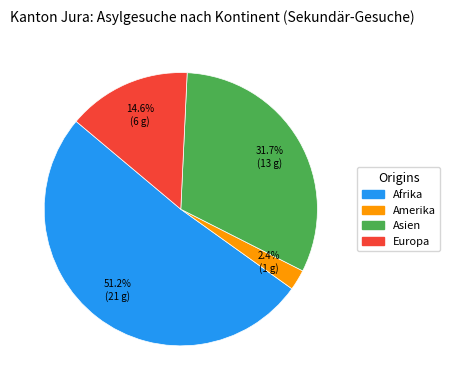

To the nearest percent, what is the average slice percentage?

25%